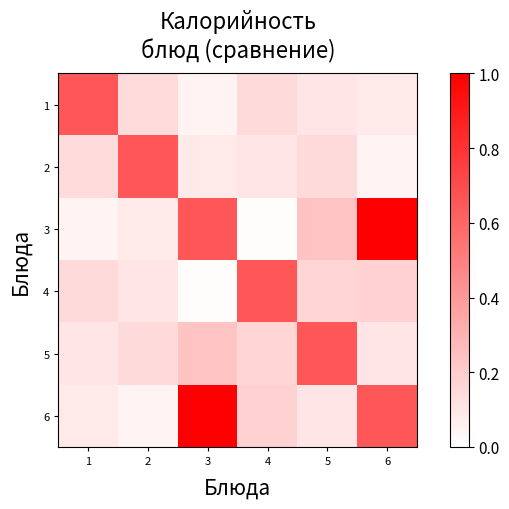

At which category does the chart reach its peak across all series?

6